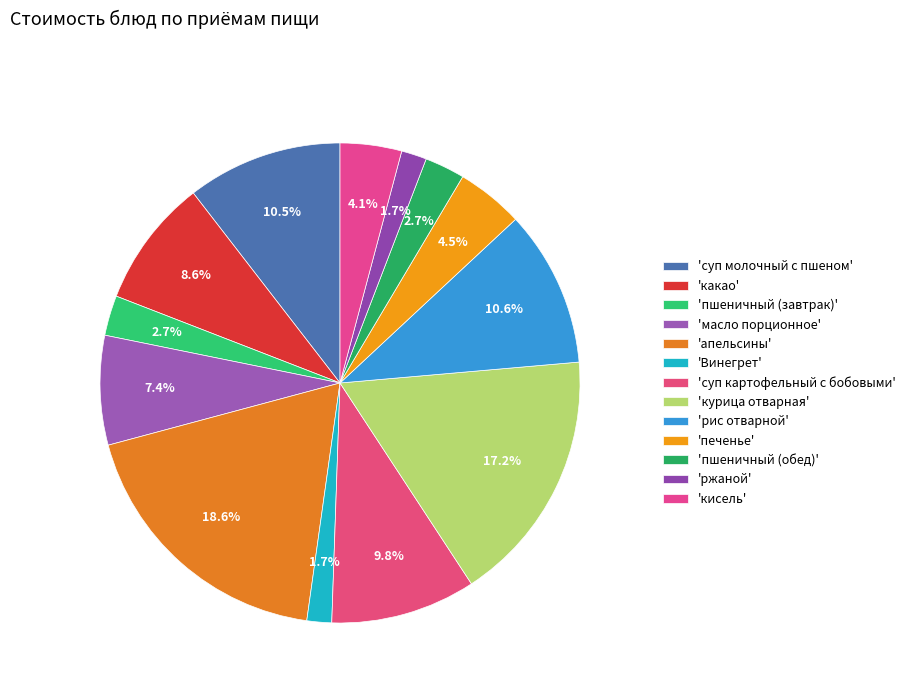

What is the largest slice in the pie chart?

апельсины